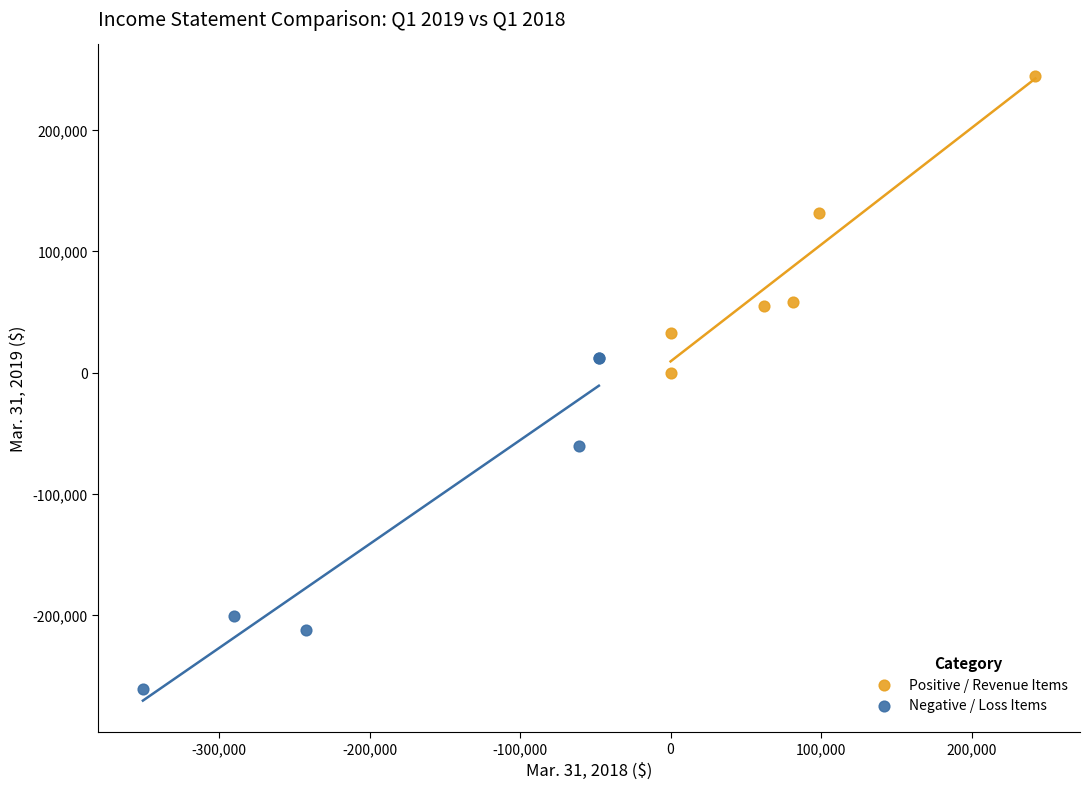

Which series contains the lowest Y value?

Negative / Loss Items